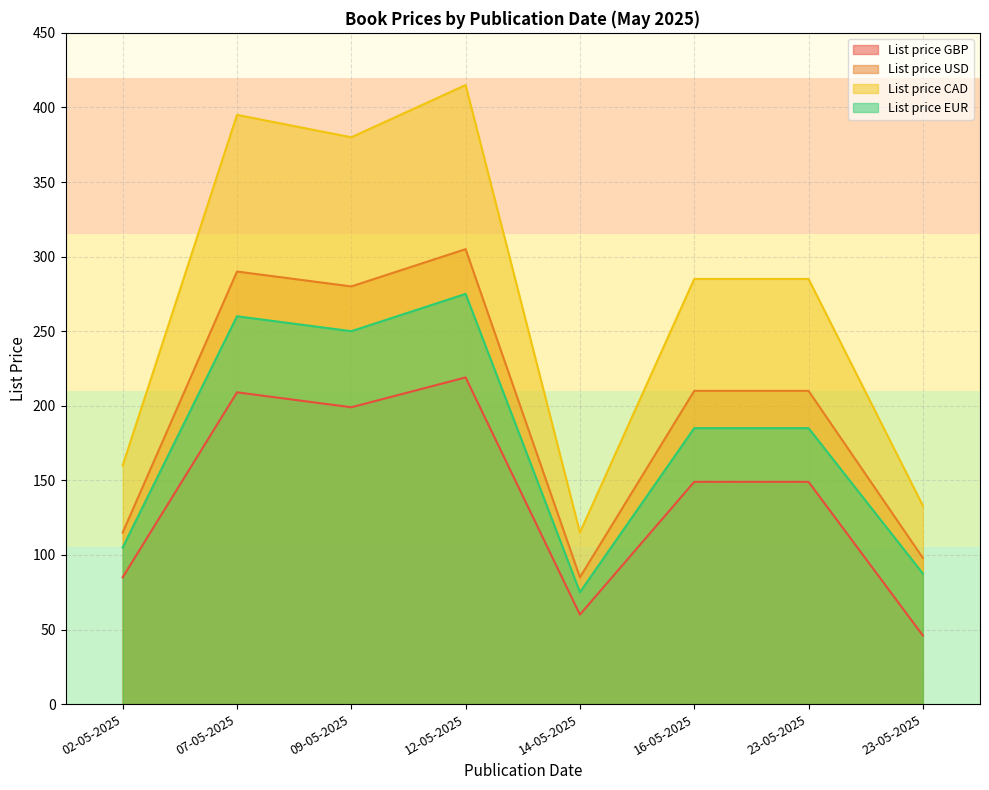

Is it true that List price GBP equals 278.2 at 07-05-2025?

False